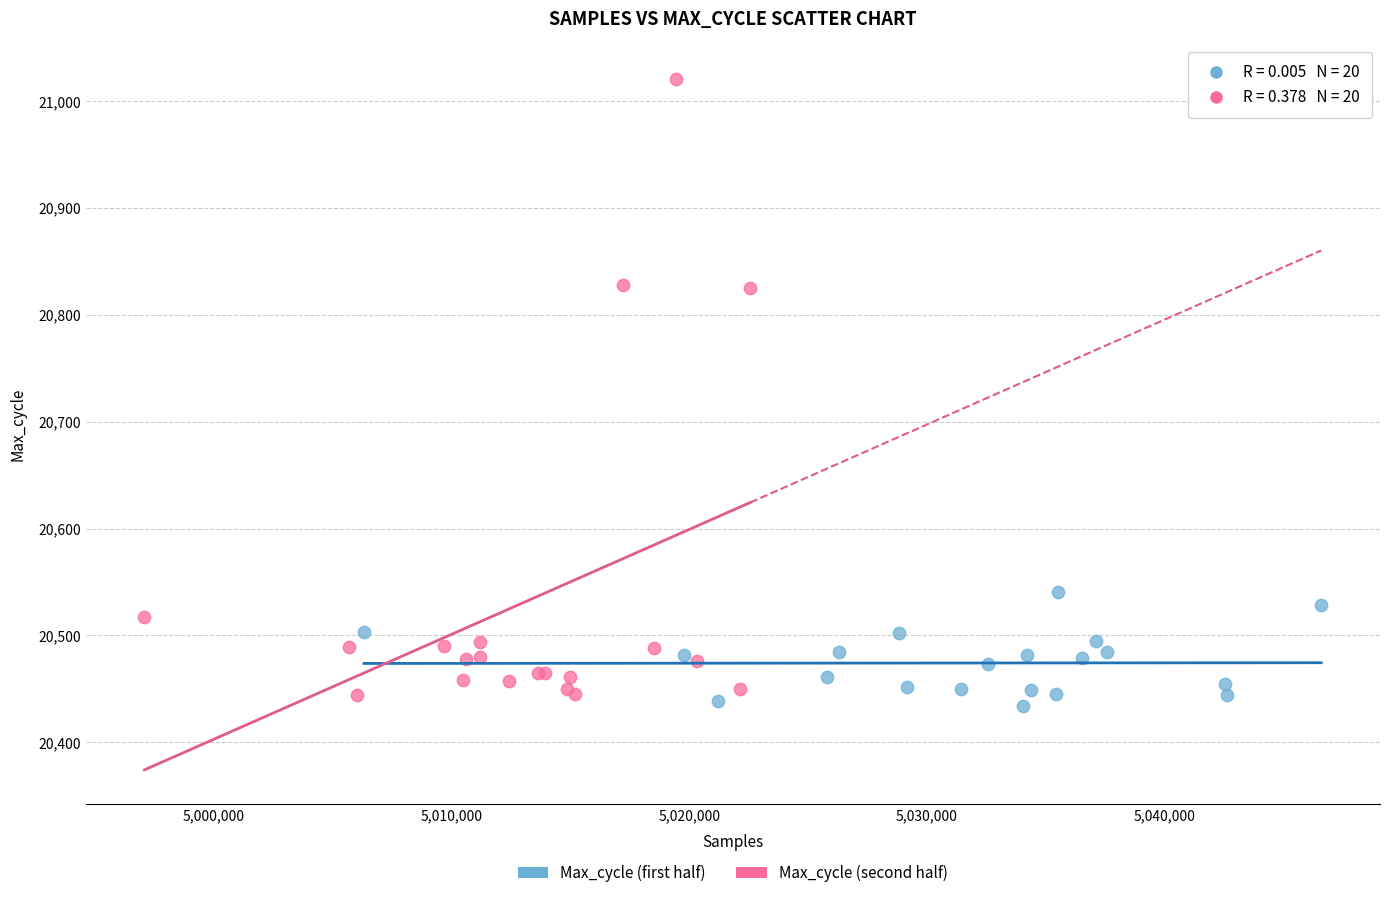

Which series contains the lowest Y value?

Max_cycle (first half)